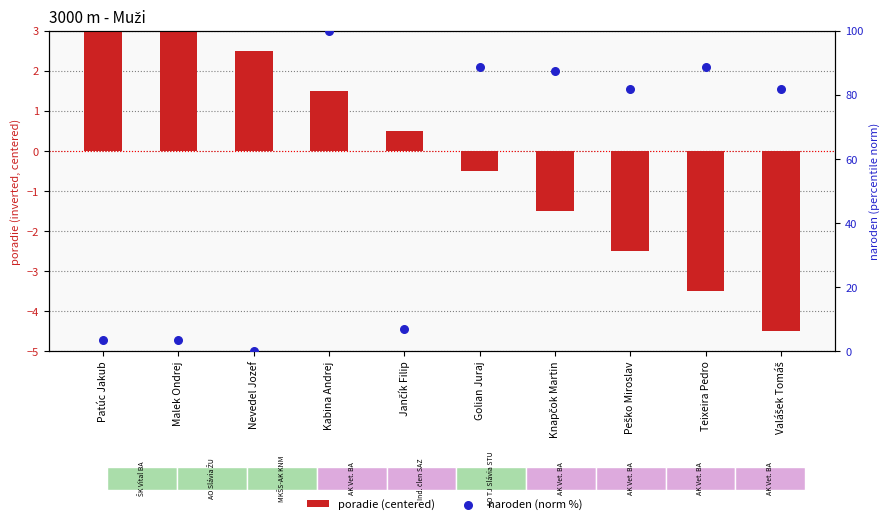

At which category is the sum across all series the highest?

Kabina Andrej